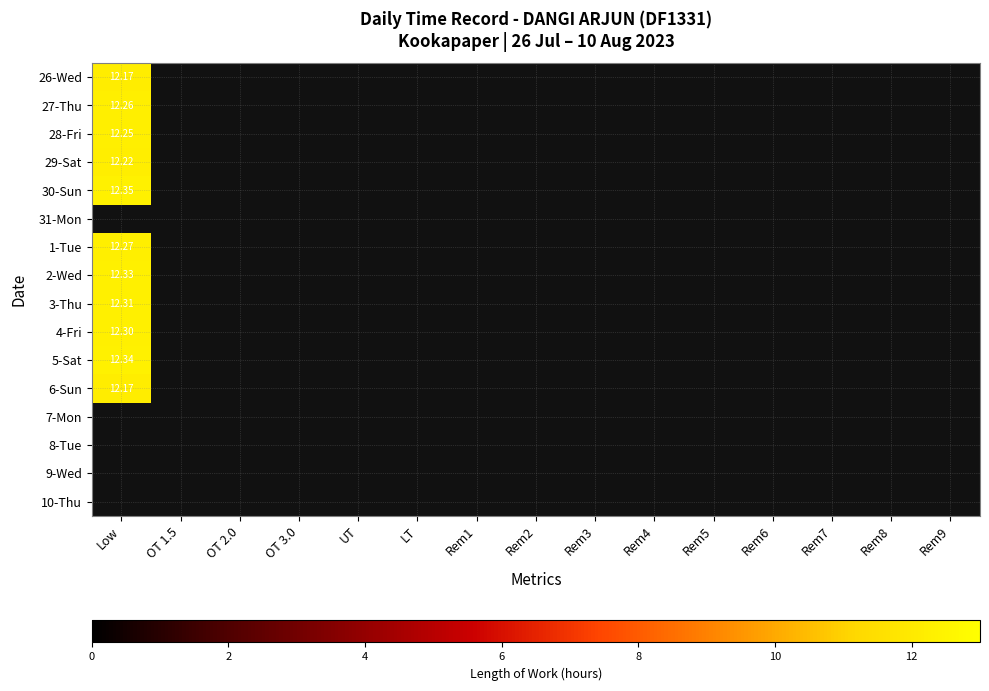

Which category has the highest value in the 28-Fri series?

Low